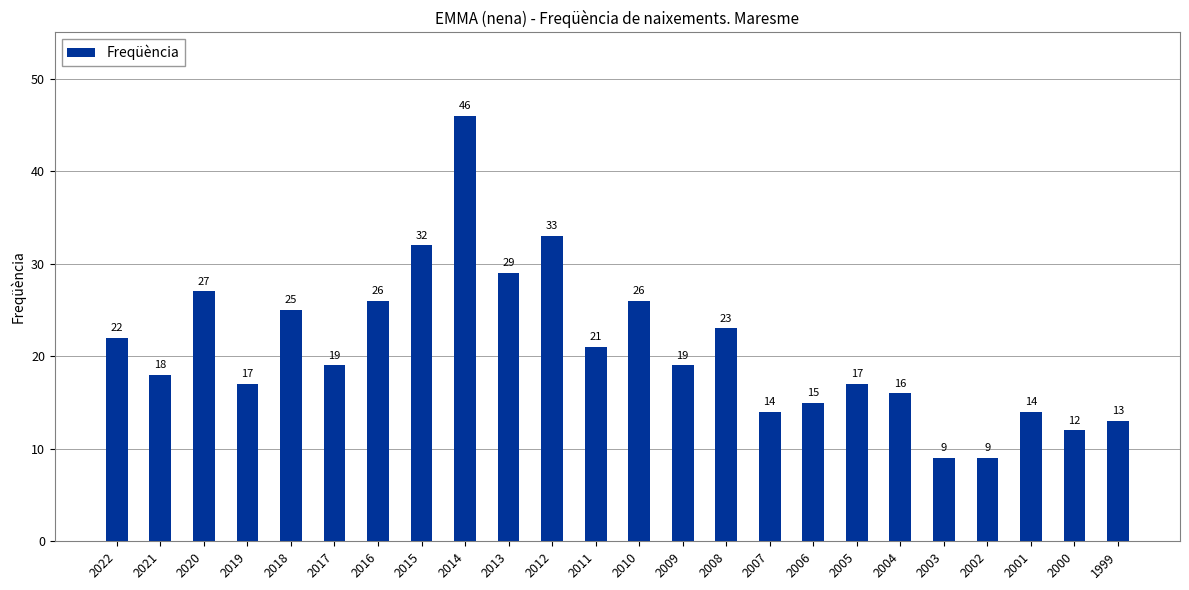

Reading right to left, list all the values displayed in this chart.

1999=13	2000=12	2001=14	2002=9	2003=9	2004=16	2005=17	2006=15	2007=14	2008=23	2009=19	2010=26	2011=21	2012=33	2013=29	2014=46	2015=32	2016=26	2017=19	2018=25	2019=17	2020=27	2021=18	2022=22